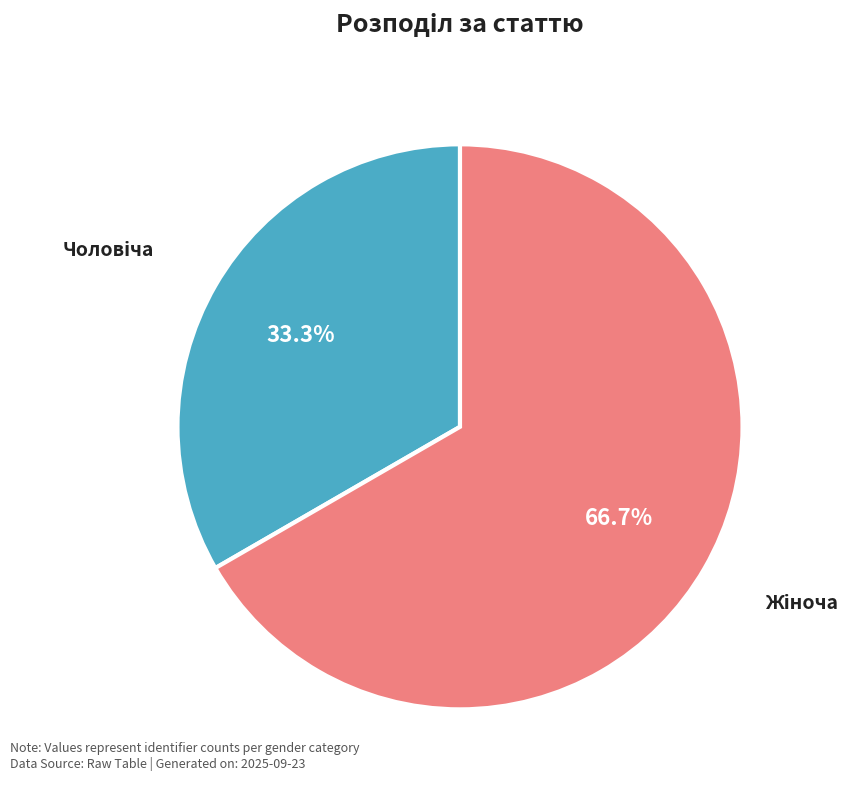

How many segments does this pie chart have?

2